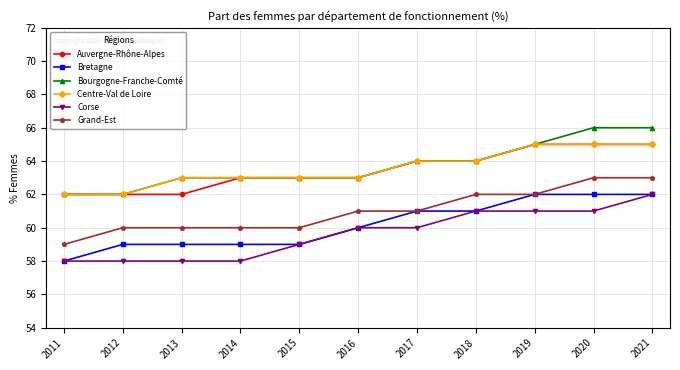

Does the chart have visible grid lines?

Yes